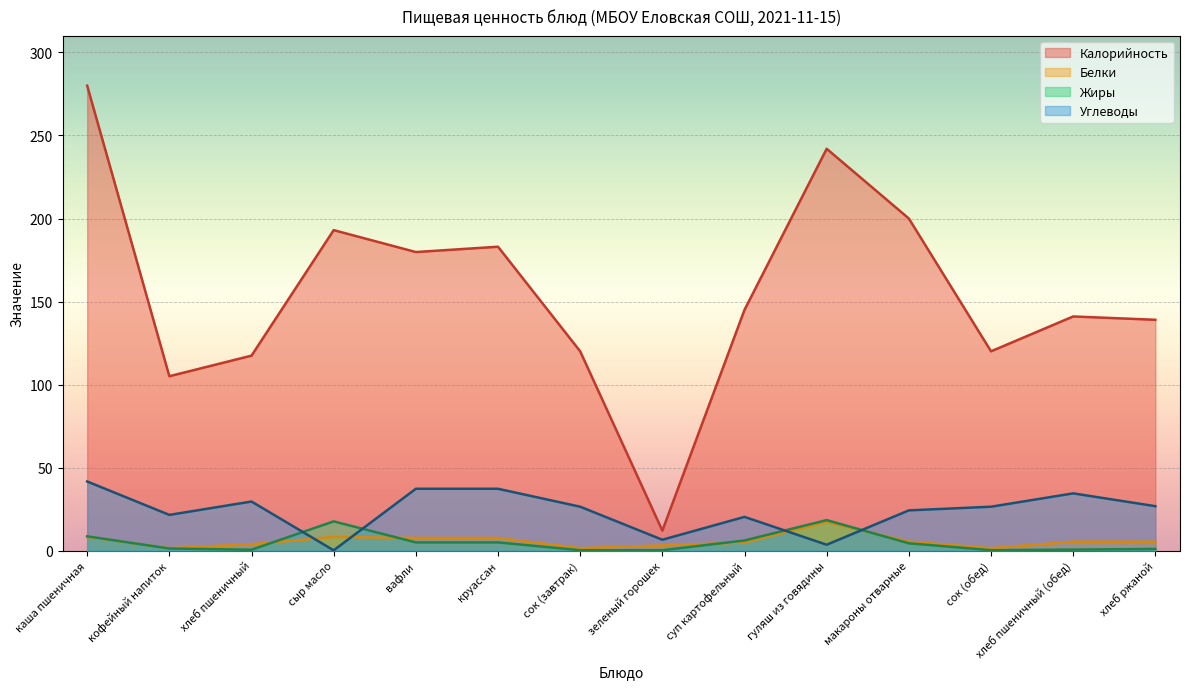

Reading right to left, what are all the values shown in this chart?

Калорийность: хлеб ржаной=139.0	хлеб пшеничный (обед)=141.0	сок (обед)=120.0	макароны отварные=200.0	гуляш из говядины=242.0	суп картофельный=145.0	зеленый горошек=12.0	сок (завтрак)=120.0	круассан=183.0	вафли=179.8	сыр масло=193.0	хлеб пшеничный=117.4	кофейный напиток=105.0	каша пшеничная=280.0
Белки: хлеб ржаной=5.3	хлеб пшеничный (обед)=5.3	сок (обед)=1.4	макароны отварные=5.4	гуляш из говядины=17.2	суп картофельный=4.8	зеленый горошек=3.1	сок (завтрак)=1.4	круассан=7.6	вафли=7.6	сыр масло=8.2	хлеб пшеничный=3.8	кофейный напиток=1.4	каша пшеничная=8.2
Жиры: хлеб ржаной=1.0	хлеб пшеничный (обед)=0.6	сок (обед)=0.2	макароны отварные=4.4	гуляш из говядины=18.3	суп картофельный=6.1	зеленый горошек=0.2	сок (завтрак)=0.2	круассан=4.9	вафли=4.9	сыр масло=17.6	хлеб пшеничный=0.5	кофейный напиток=1.2	каша пшеничная=8.6
Углеводы: хлеб ржаной=26.7	хлеб пшеничный (обед)=34.4	сок (обед)=26.4	макароны отварные=24.2	гуляш из говядины=3.5	суп картофельный=20.3	зеленый горошек=6.5	сок (завтрак)=26.4	круассан=37.2	вафли=37.2	сыр масло=0.1	хлеб пшеничный=29.5	кофейный напиток=21.5	каша пшеничная=41.6